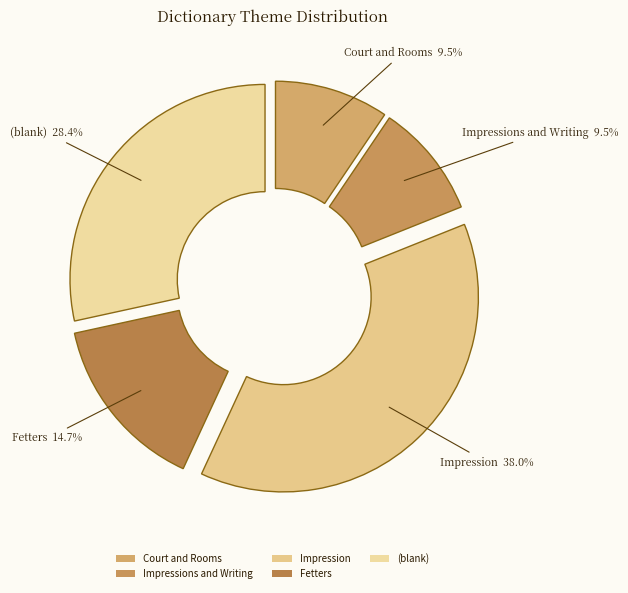

How many slices are in this pie chart?

5